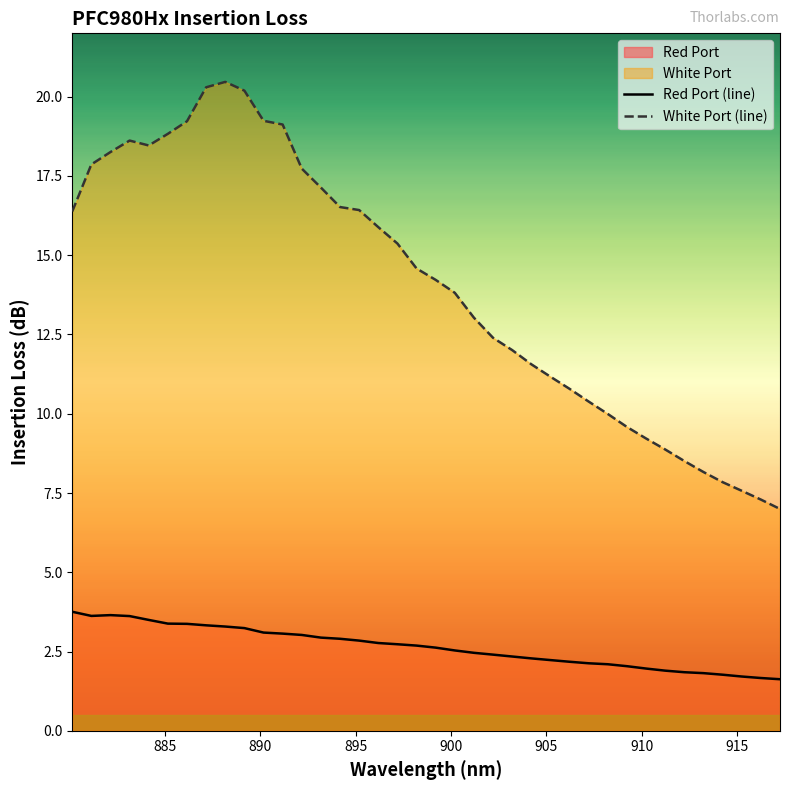

What is the minimum value shown in the chart?

1.6